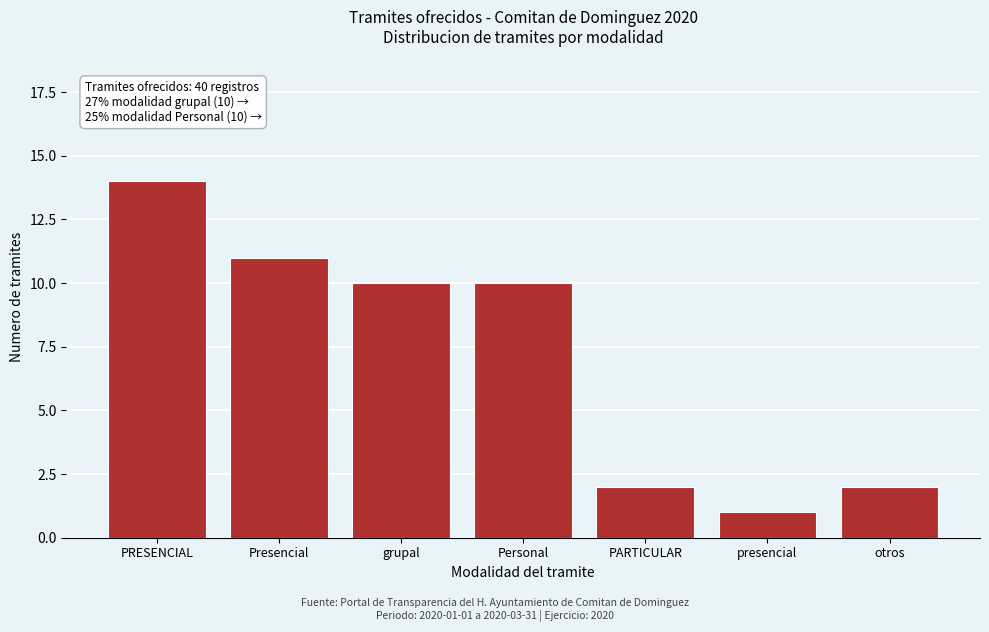

Reading left to right, transcribe all the data shown in this chart.

PRESENCIAL=14	Presencial=11	grupal=10	Personal=10	PARTICULAR=2	presencial=1	otros=2